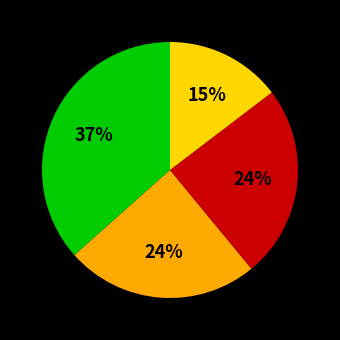

To the nearest percent, what is the average slice percentage?

25%